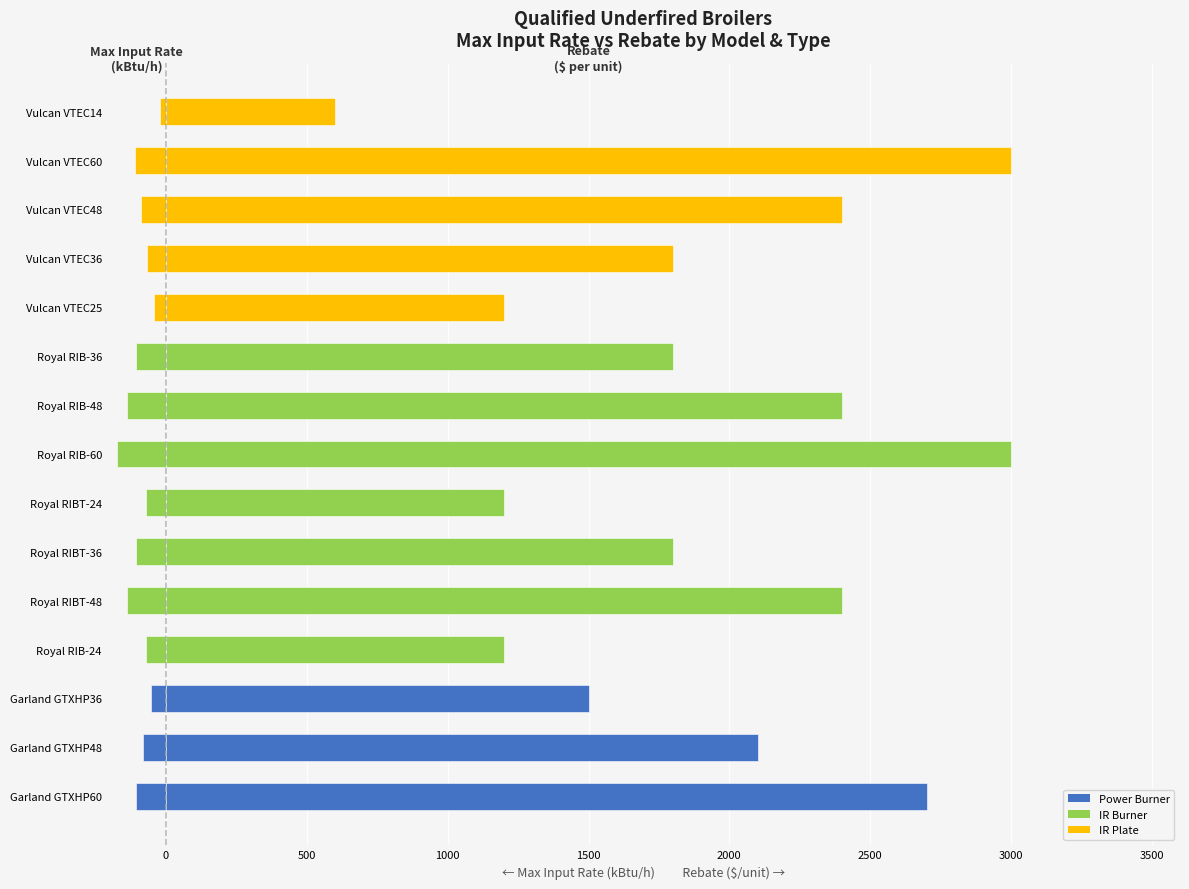

How many groups of bars are there?

15